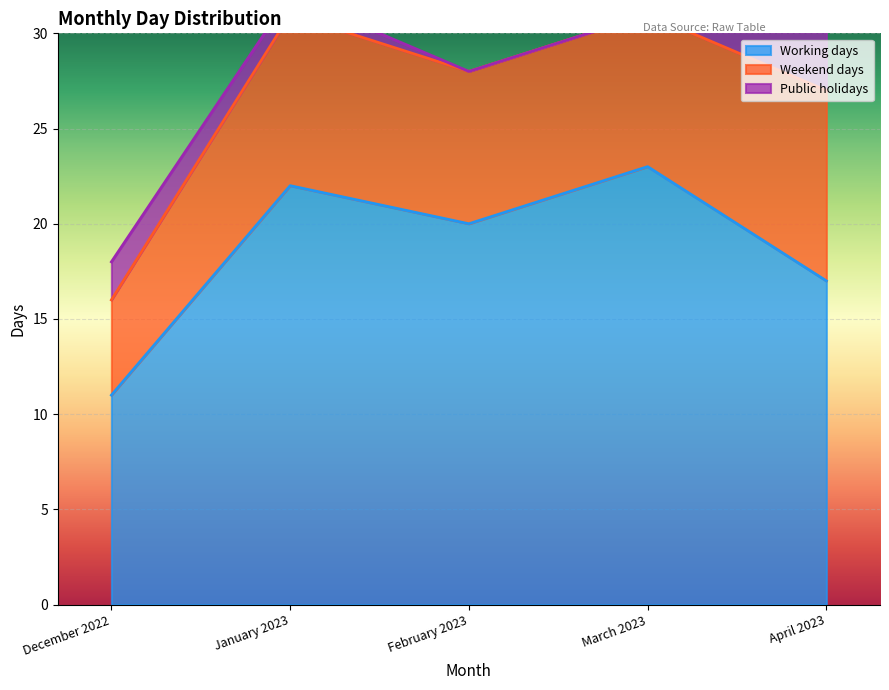

Which series has the largest total across all categories?

Working days